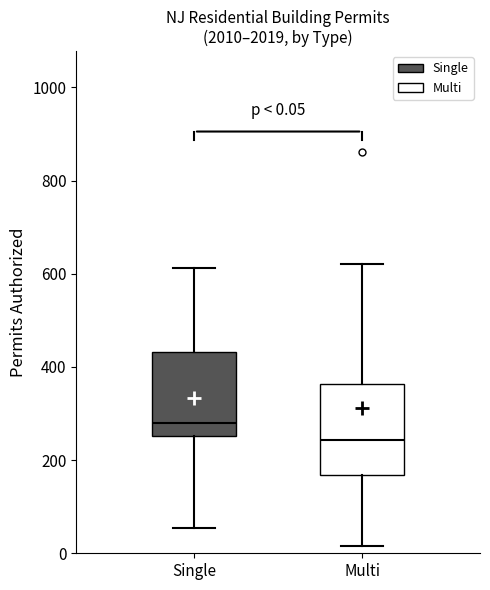

Which box's median line is the highest?

Single